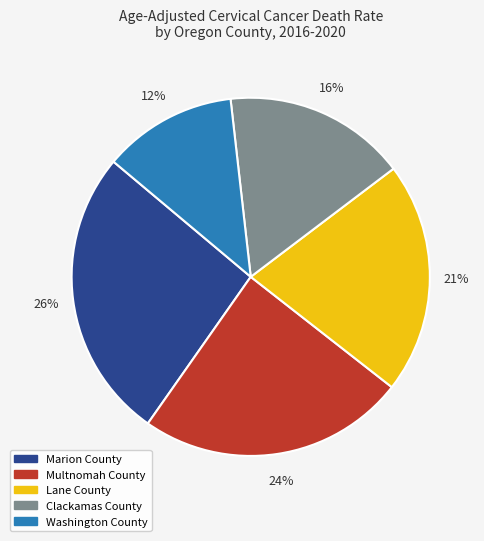

Which category has the smallest portion of the pie?

Washington County